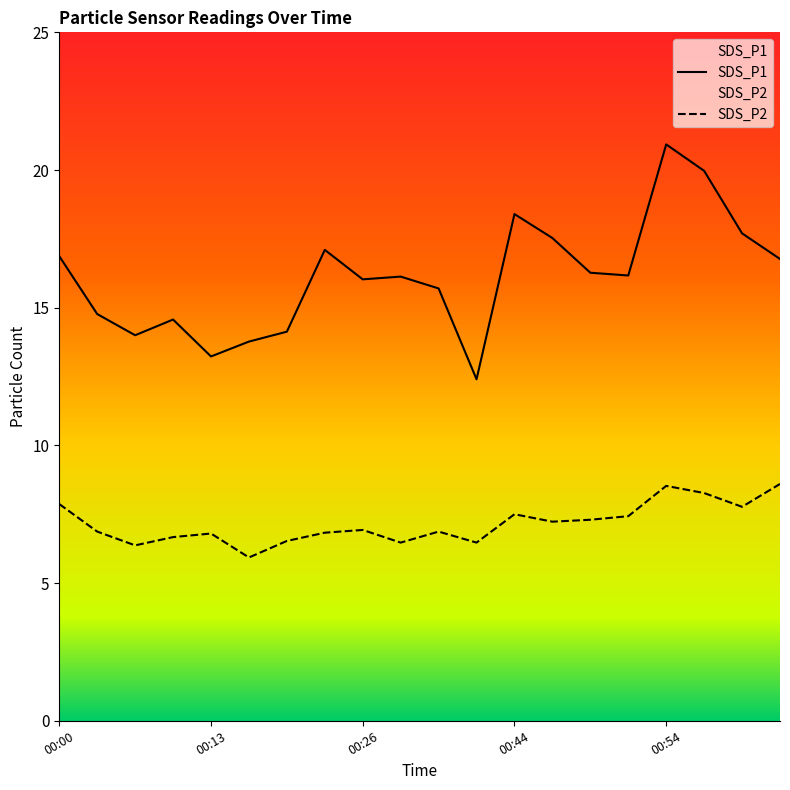

Which category has the lowest value in the SDS_P1 series?

00:42